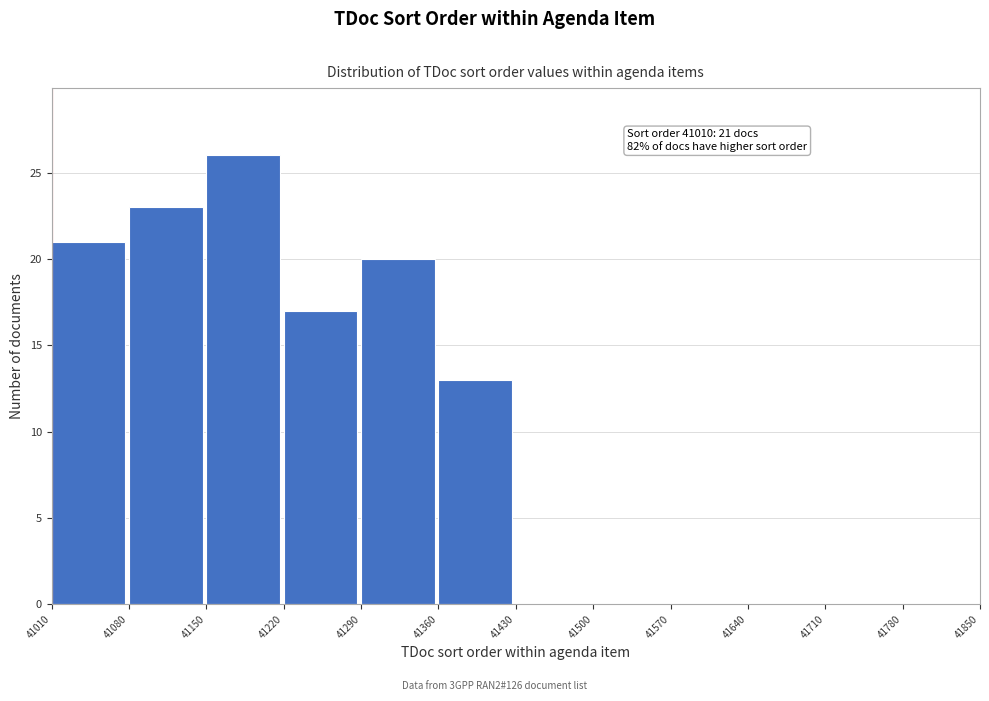

Over which range of the x-axis is the bar tallest?

41150 to 41220